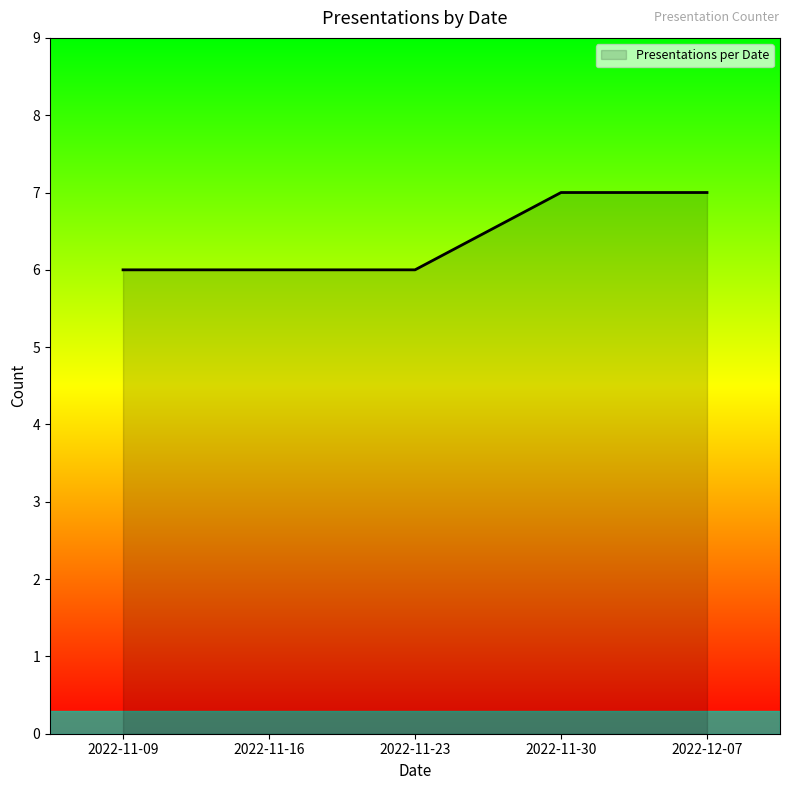

What position from the left is 2022-11-09?

1